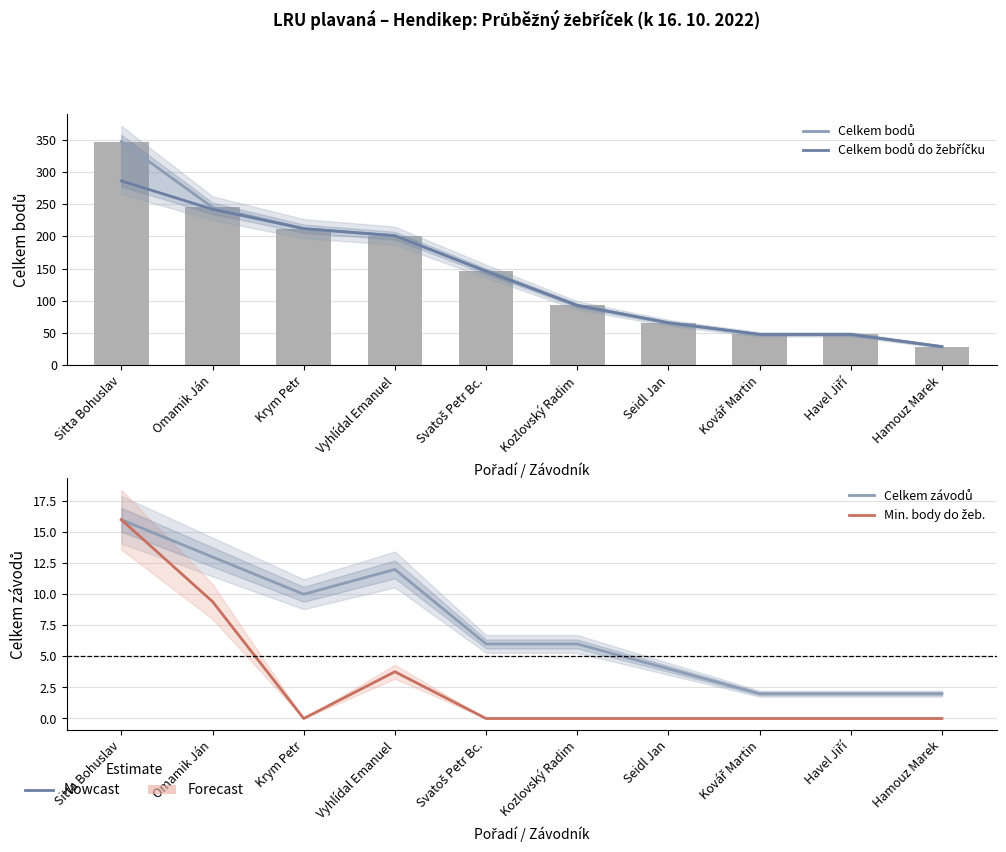

Reading left to right, extract all data points from this chart.

Celkem bodů: 347.0	245.0	212.0	201.0	146.0	93.0	66.0	48.0	48.0	29.0
Celkem bodů do žebříčku: 286.0	242.0	212.0	201.0	146.0	93.0	66.0	48.0	48.0	29.0
Celkem závodů: 16.0	13.0	10.0	12.0	6.0	6.0	4.0	2.0	2.0	2.0
Min. body do žeb.: 16.0	9.4	0.0	3.8	0.0	0.0	0.0	0.0	0.0	0.0